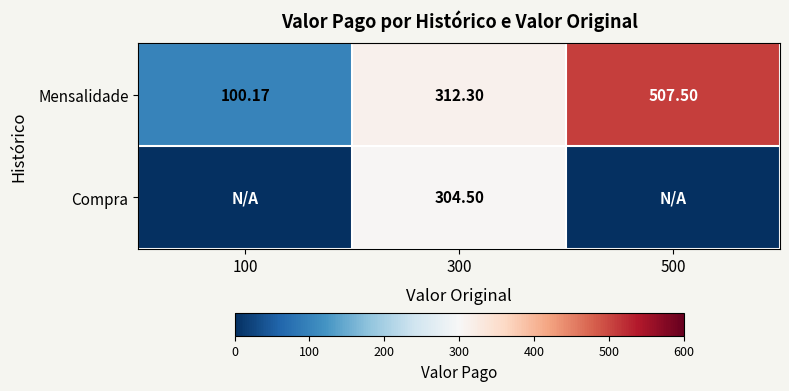

Is the value of Compra at 300 greater than the value of Mensalidade at 500?

No